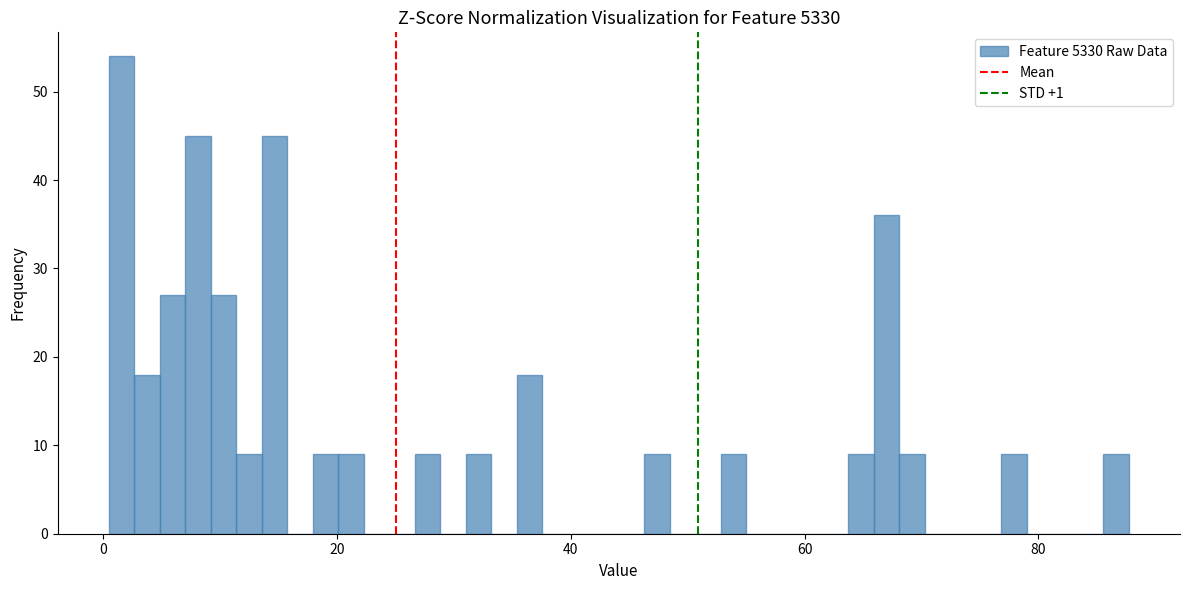

Around what value on the x-axis is the tallest bar? Give the approximate position of its centre, as read against the axis.

2